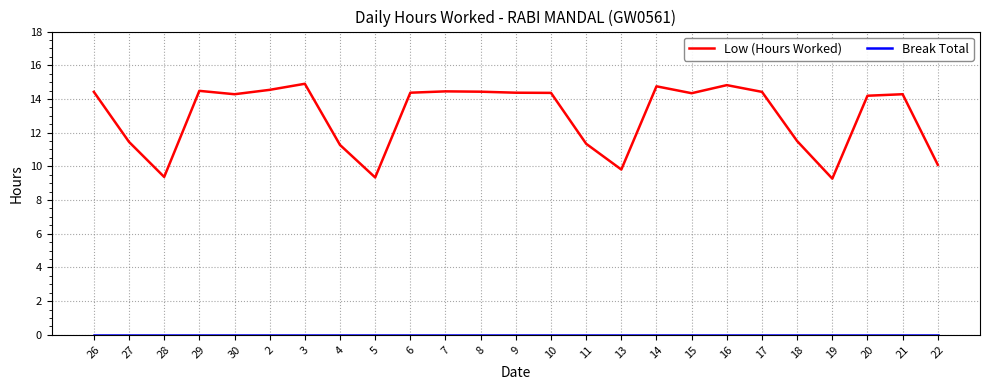

Is this an area chart (filled region under the line)?

No